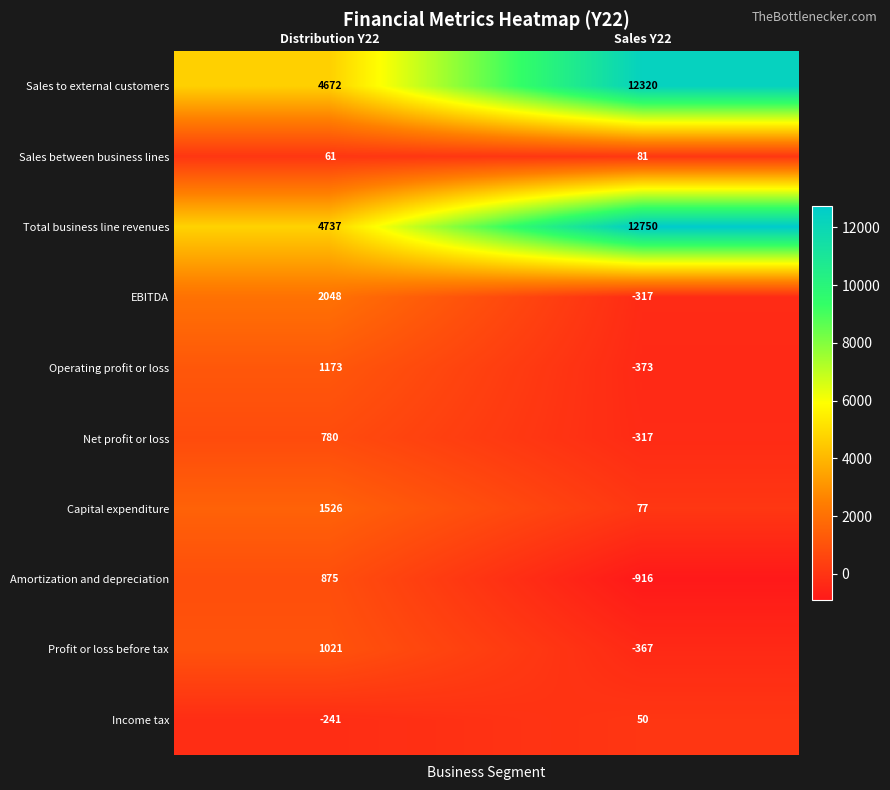

How many values in Operating profit or loss are above zero?

1